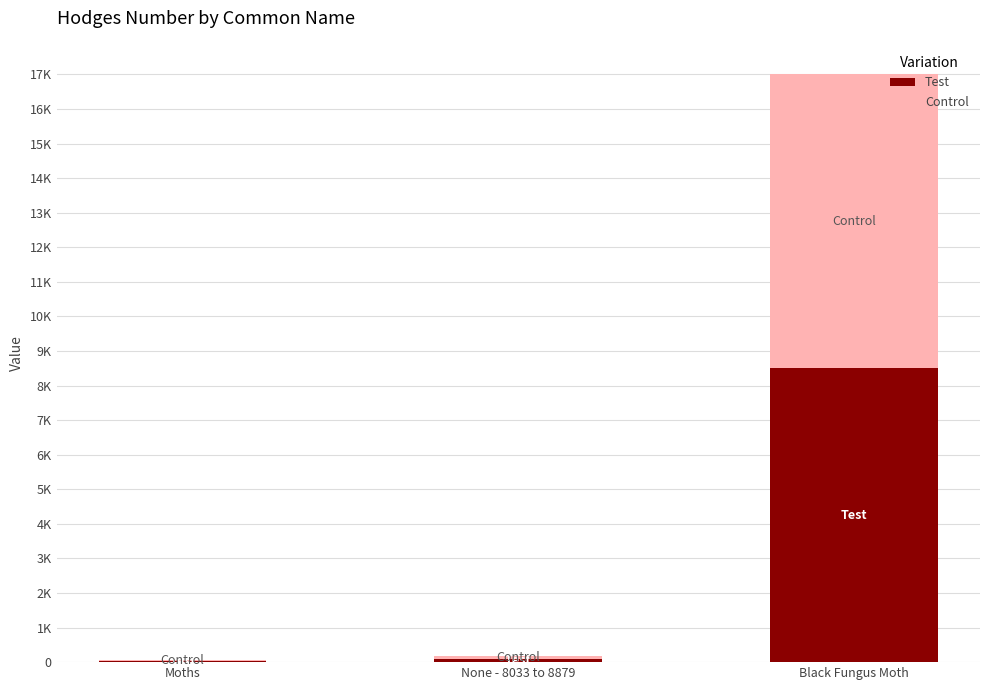

Are the bars horizontal?

No